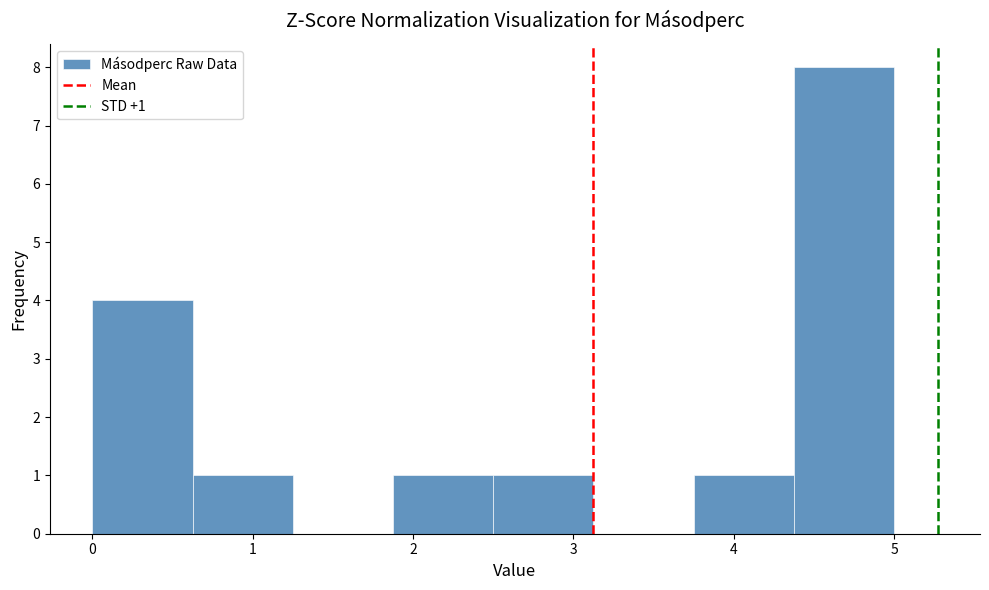

Over which range of the x-axis is the bar tallest?

4.4 to 5.0